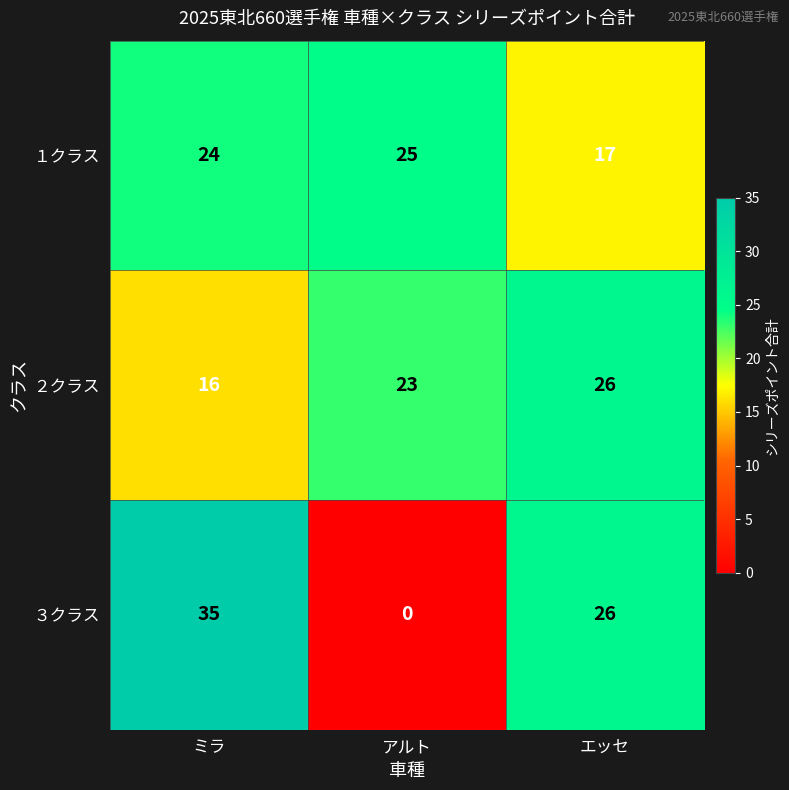

Reading right to left, list all the values displayed in this chart.

１クラス: エッセ=17	アルト=25	ミラ=24
２クラス: エッセ=26	アルト=23	ミラ=16
３クラス: エッセ=26	アルト=0	ミラ=35